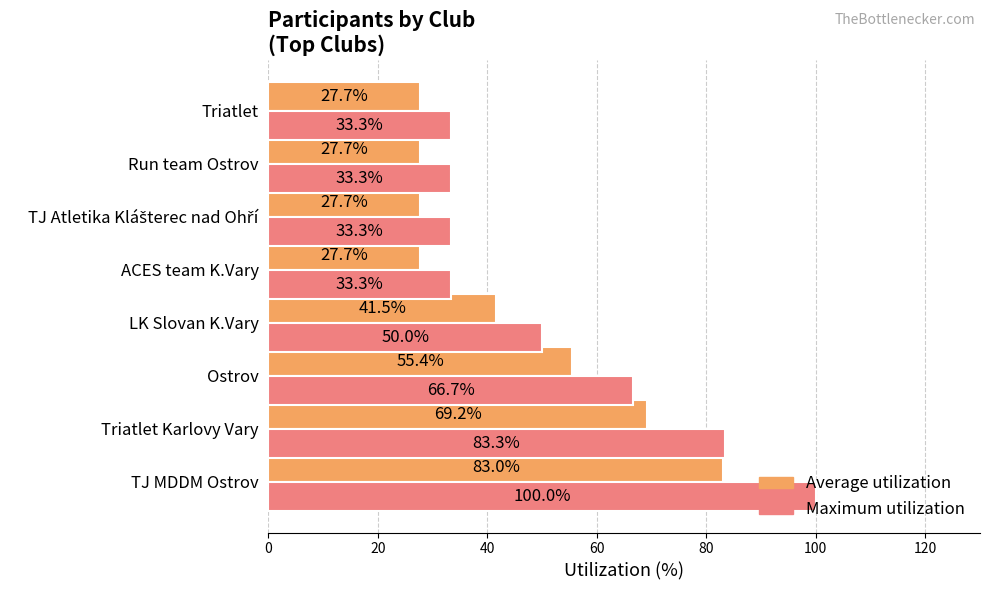

Which series has the largest range (max minus min)?

Maximum utilization